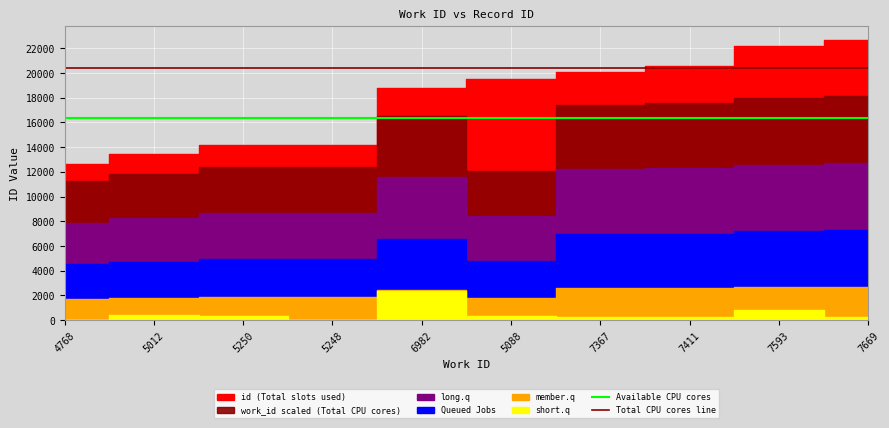

True or false: Total CPU cores line has more than 1 points higher than both neighbors.

False